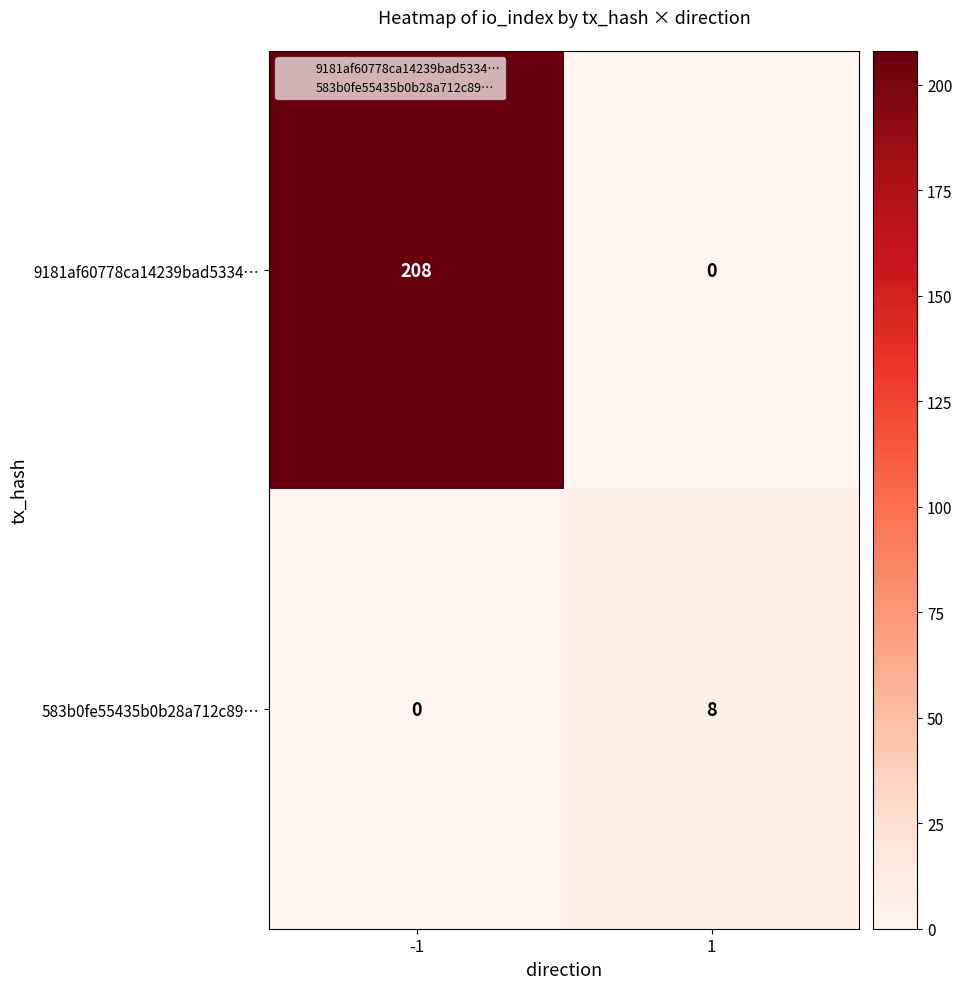

Which series has the largest total across all categories?

9181af60778ca14239bad5334…